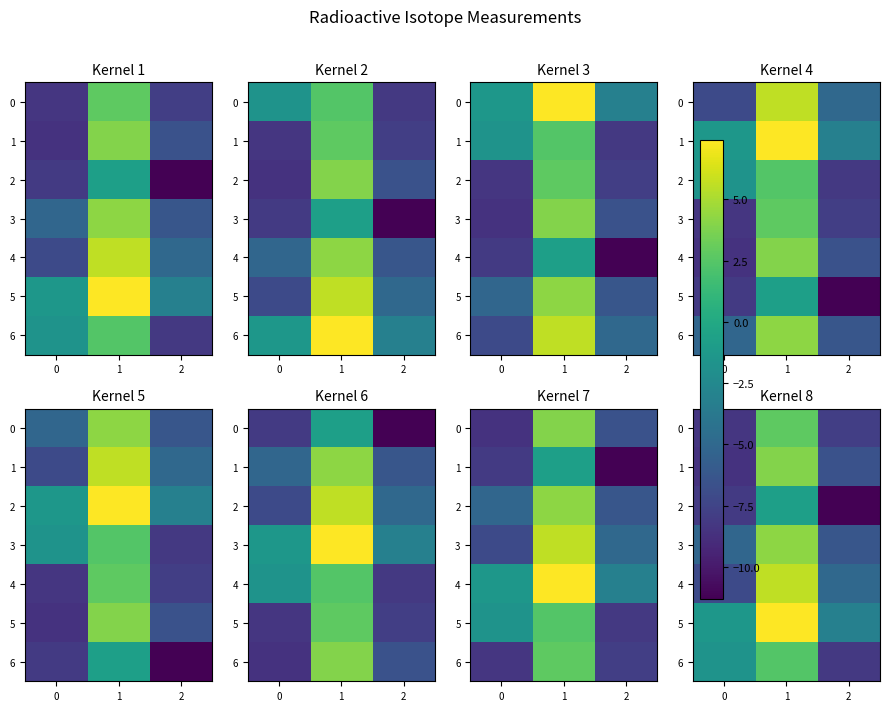

Which has a higher value, 0 or 1?

1